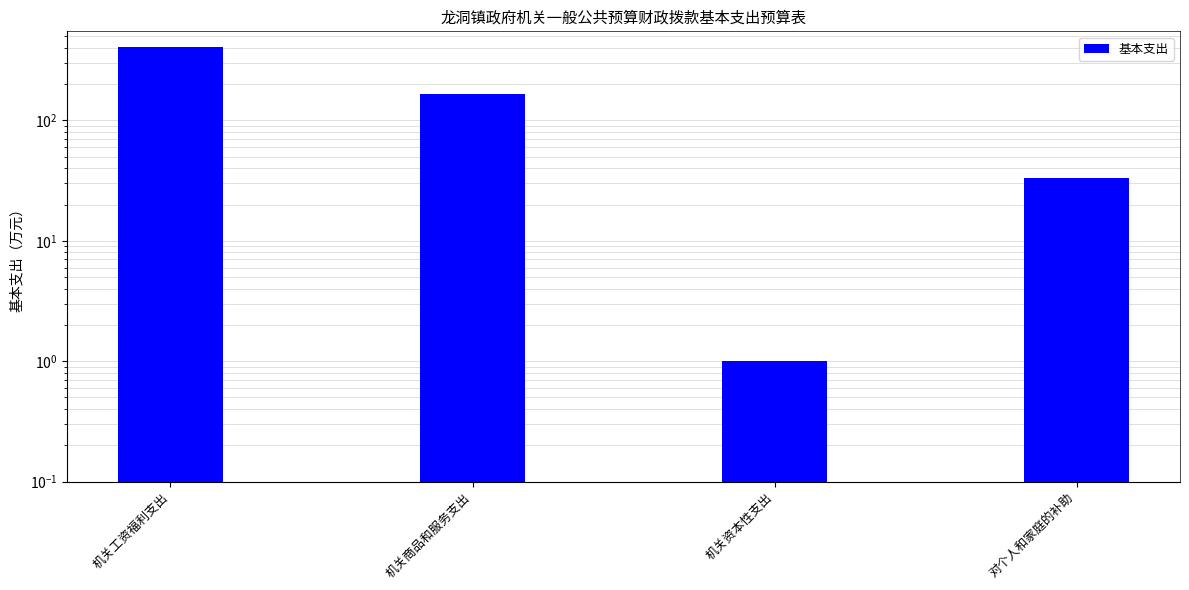

How many bars are there in total?

4